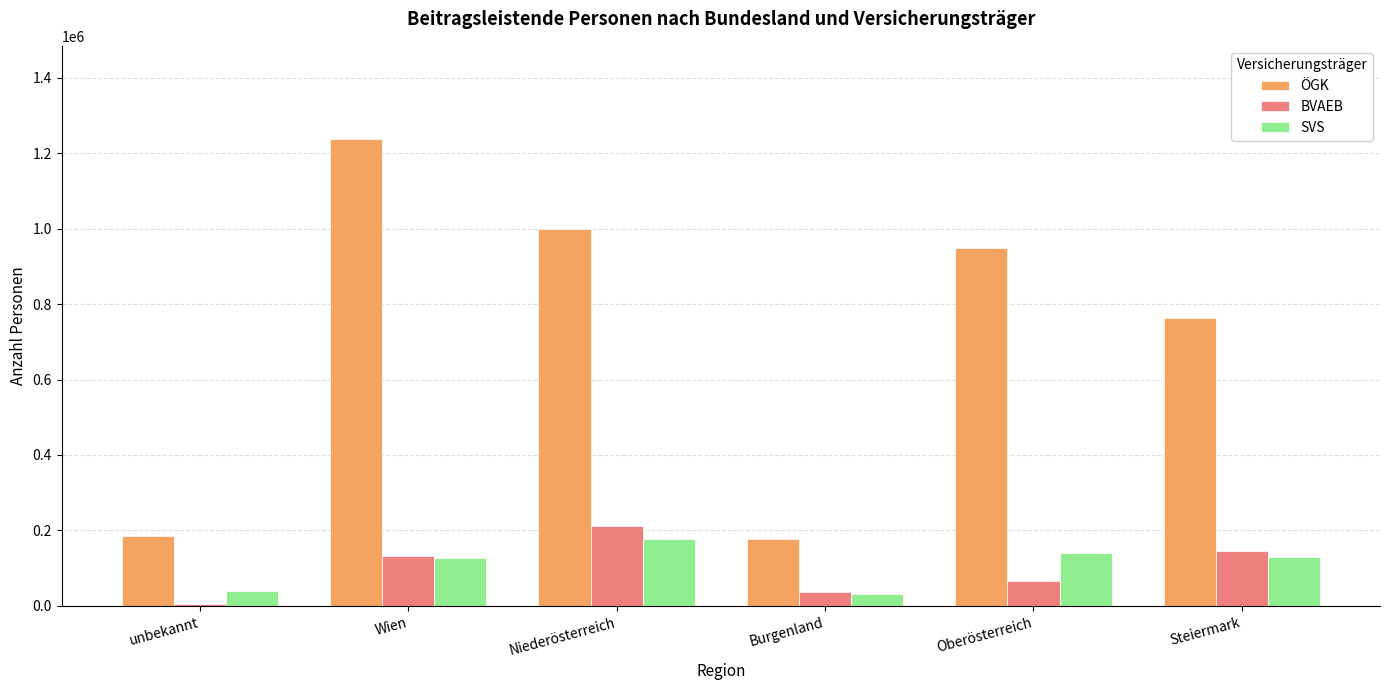

How many data points does each series have?

6